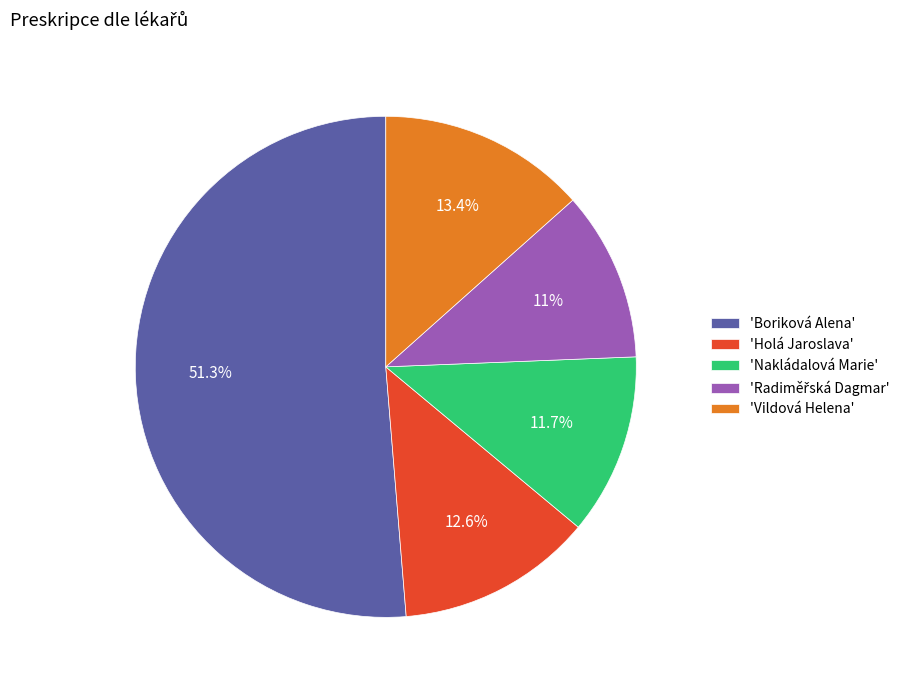

Which slice represents more than half of the pie?

'Boriková Alena'